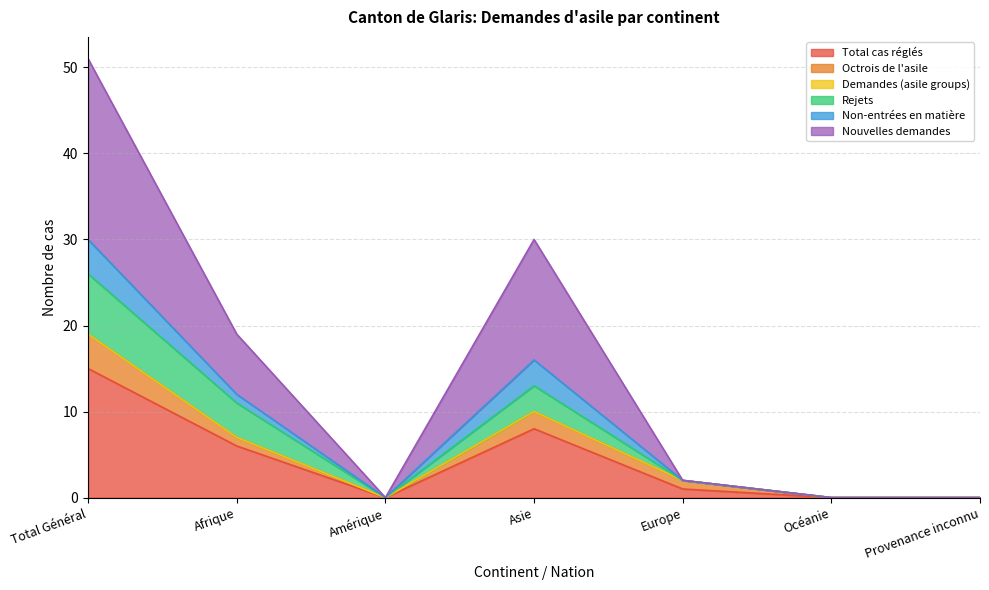

What is the label of the 6th point from the right?

Afrique